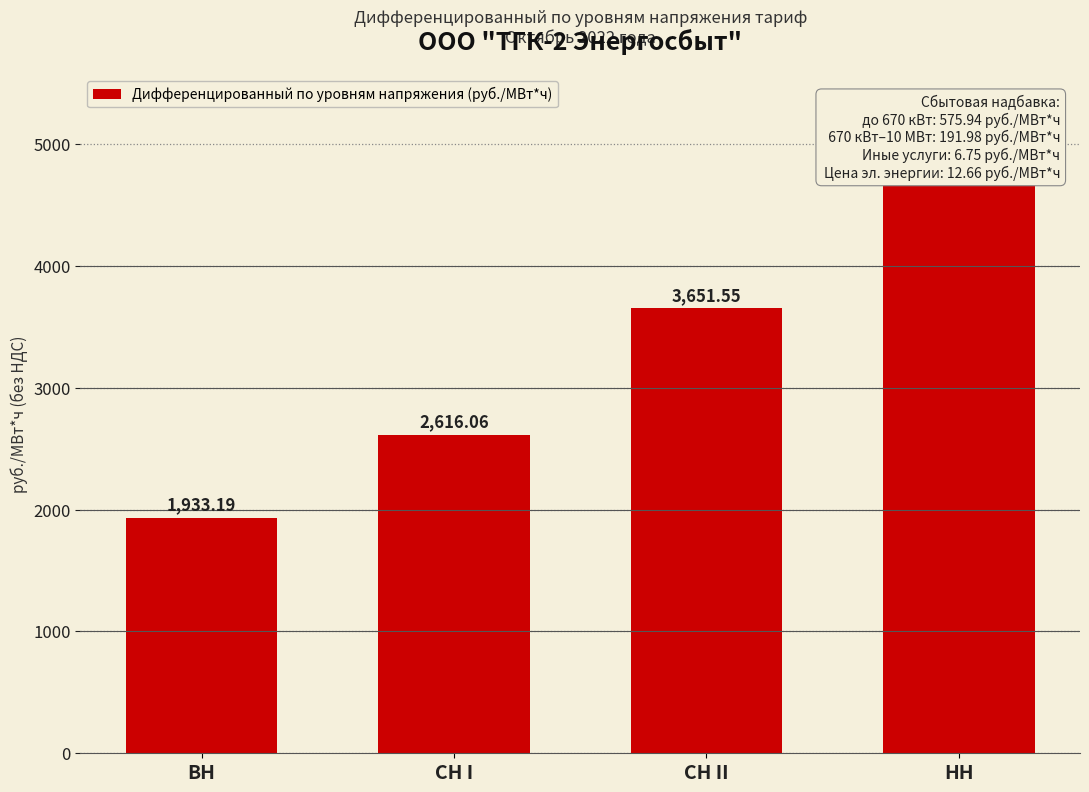

Read the value at ВН.

1933.2